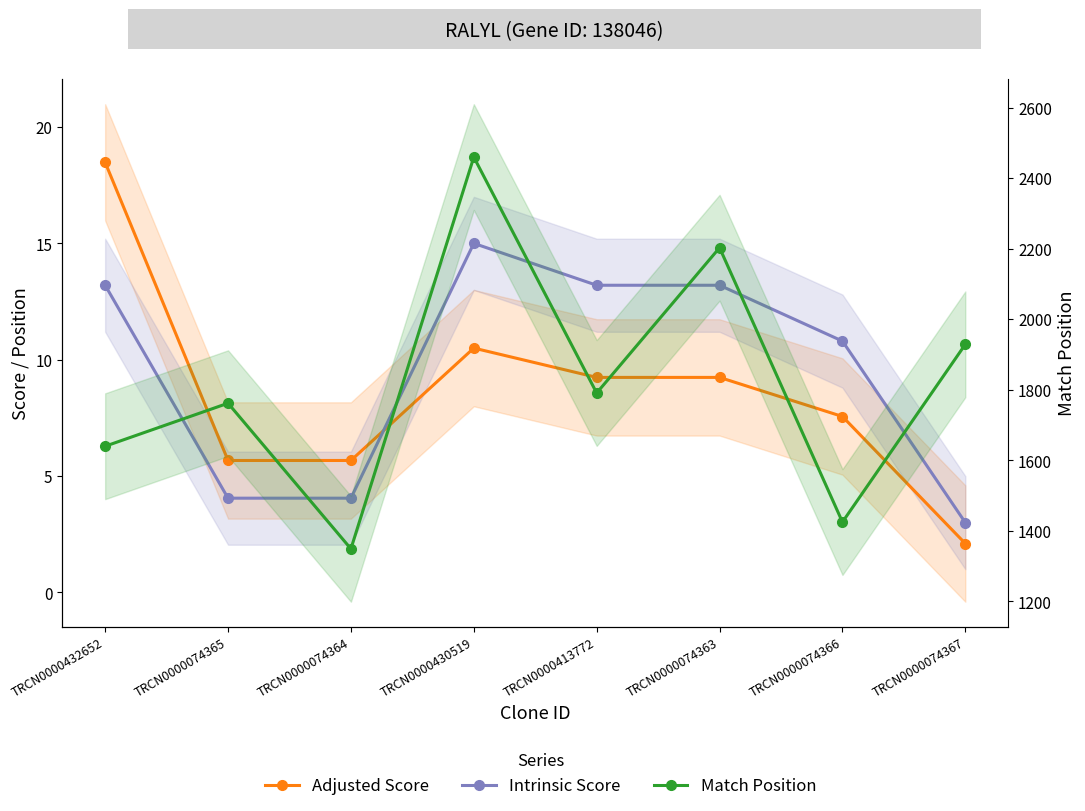

At TRCN0000074365, list the series in order from largest to smallest.

Match Position, Adjusted Score, Intrinsic Score